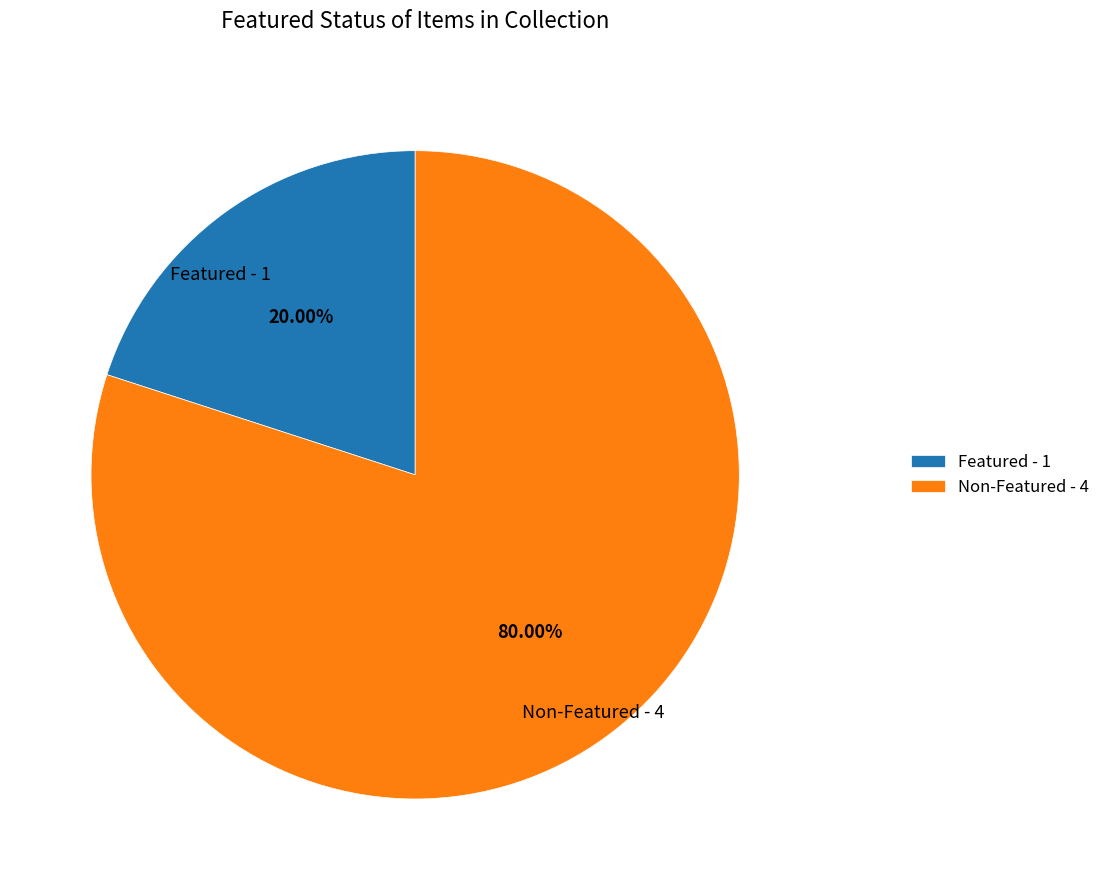

To the nearest percent, what is the difference between the largest and smallest slice percentages?

60%